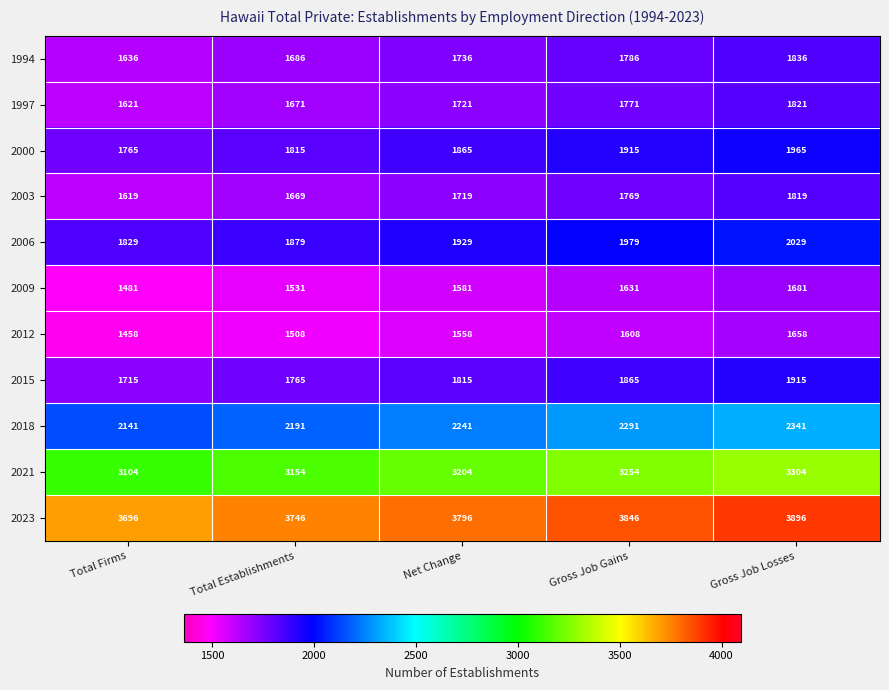

List the series in order of their peak value, lowest first.

2012, 2009, 2003, 1997, 1994, 2015, 2000, 2006, 2018, 2021, 2023